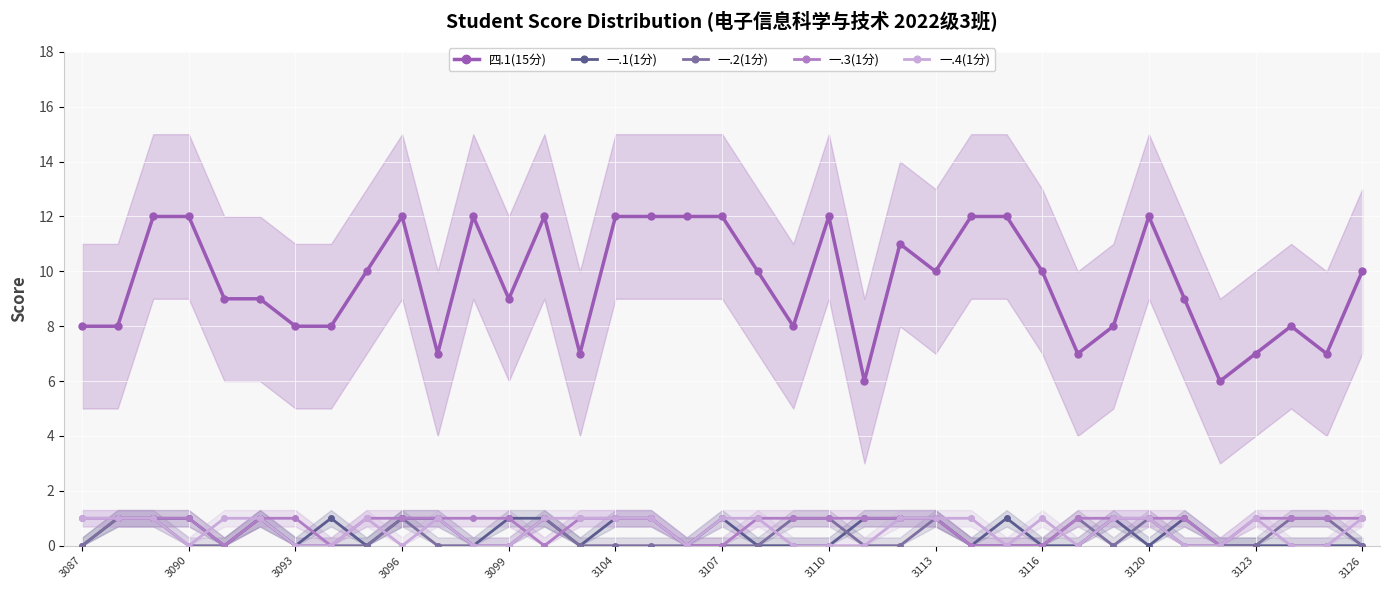

The 一.2(1分) series shows 1 at 3110. True or false?

True